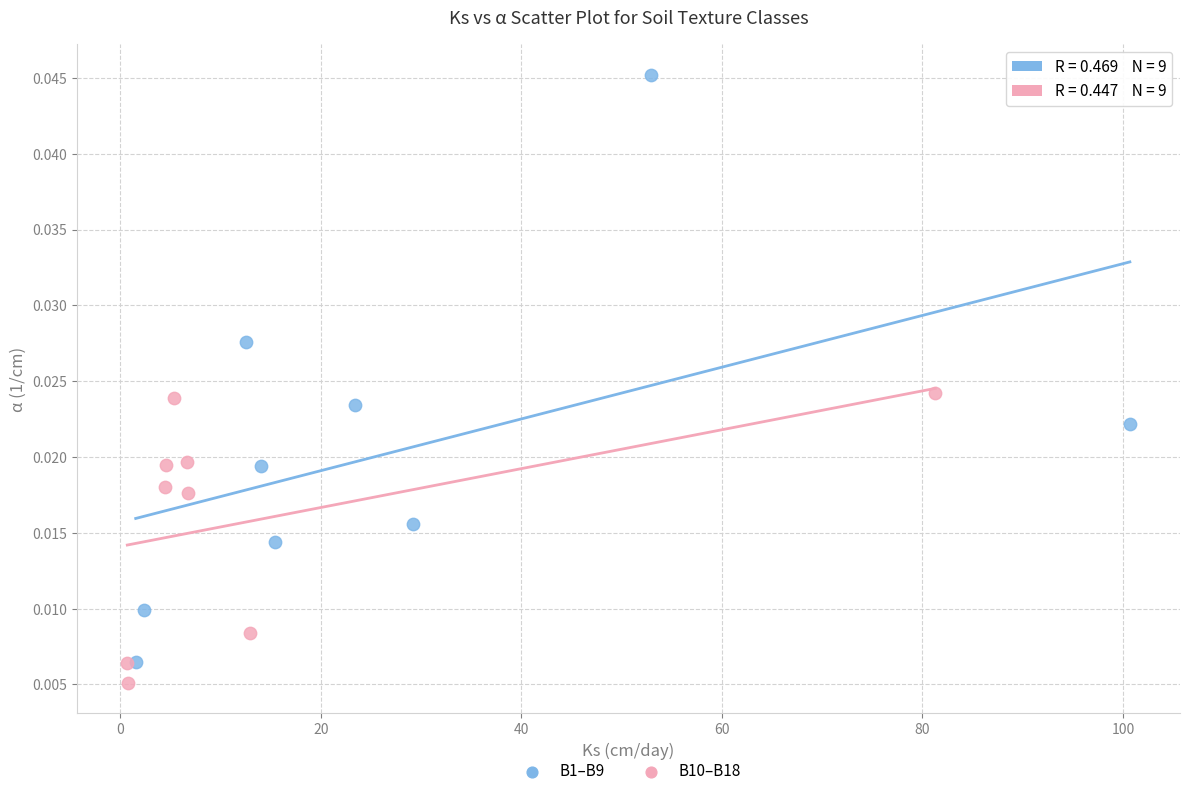

Which series reaches the maximum Y coordinate?

B1–B9